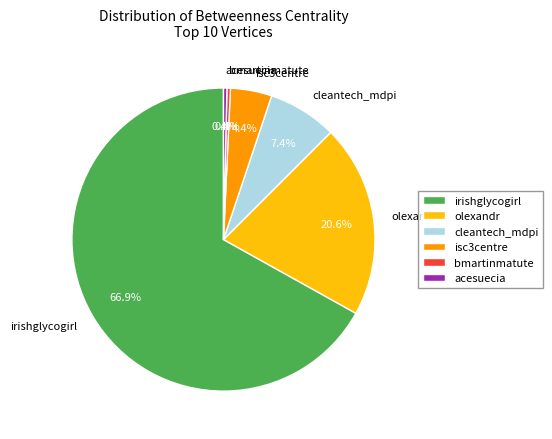

Approximately how many times larger is the value at bmartinmatute compared to acesuecia?

1.0